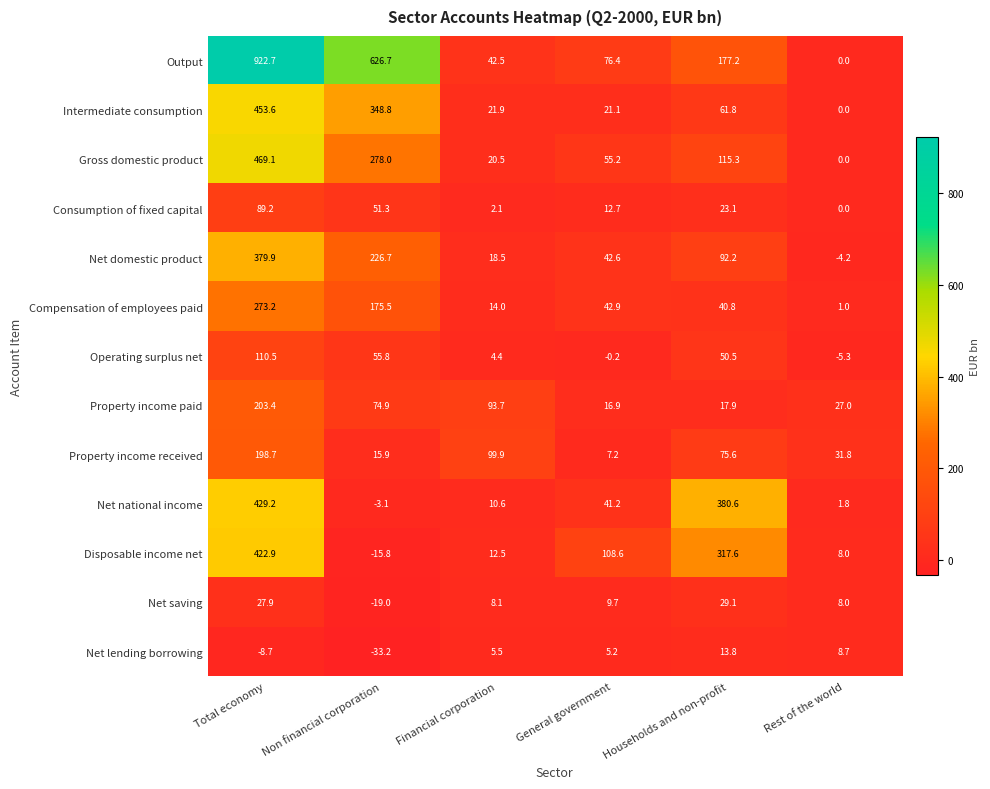

The value of Gross domestic product at Households and non-profit is 115.3. True or false?

True